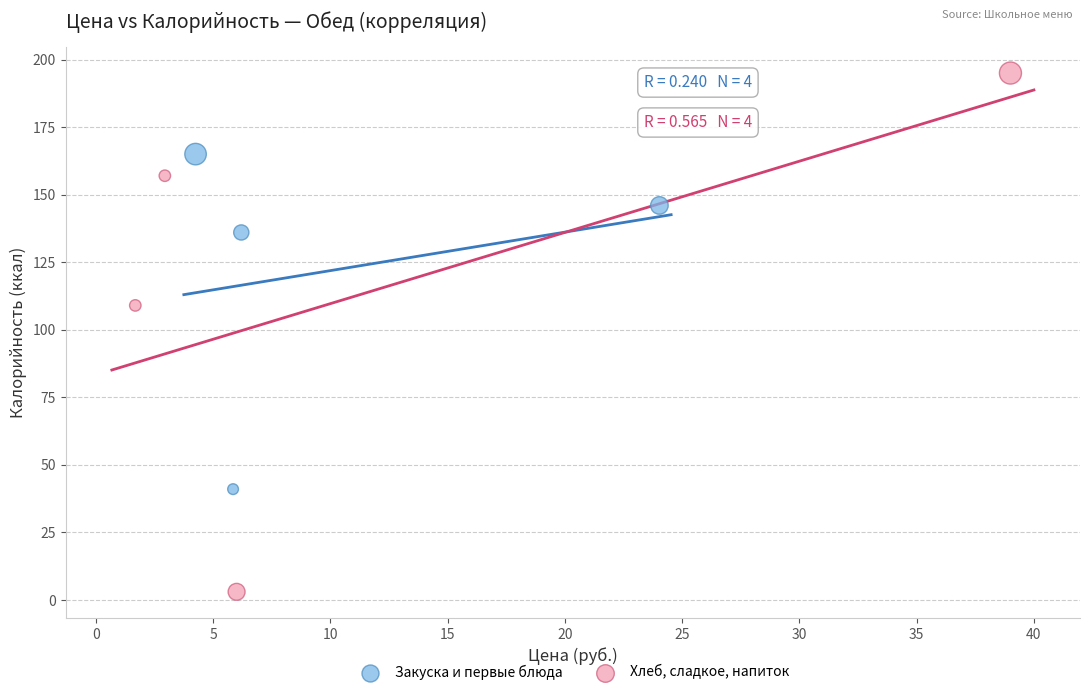

What are all the series names shown in the legend?

Закуска и первые блюда, Хлеб, сладкое, напиток